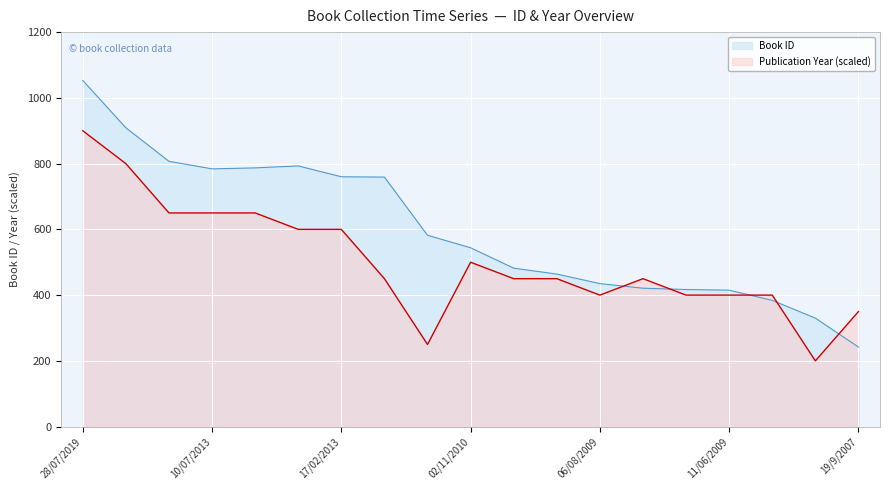

Reading left to right, list all the values displayed in this chart.

Book ID: 1053	909	807	784	787	793	760	759	582	544	482	464	435	421	417	415	384	330	242
Publication Year: 900	800	650	650	650	600	600	450	250	500	450	450	400	450	400	400	400	200	350